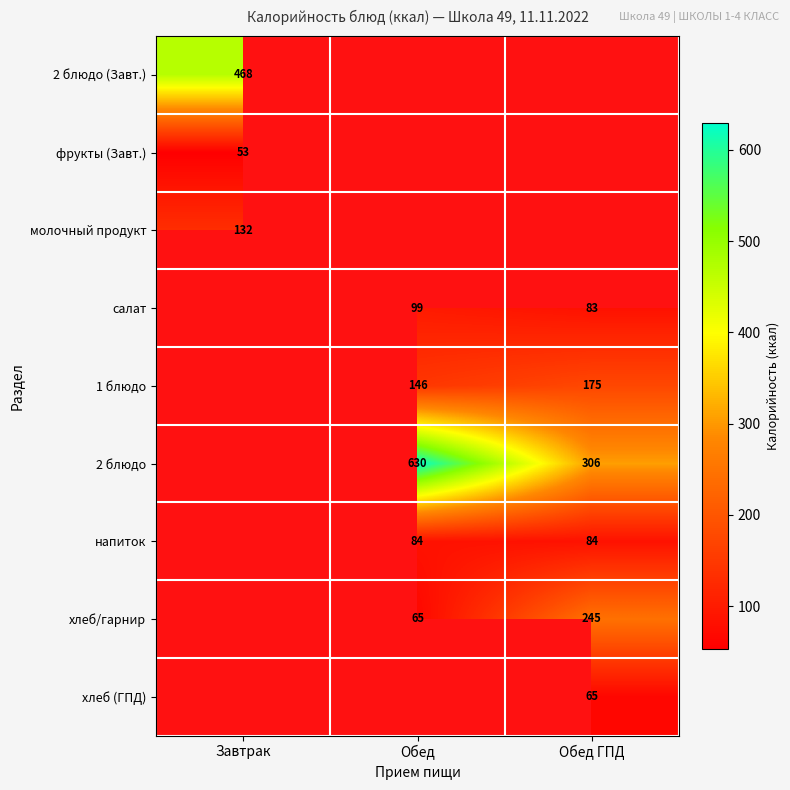

Is it true that 1 блюдо equals 175 at Обед ГПД?

True